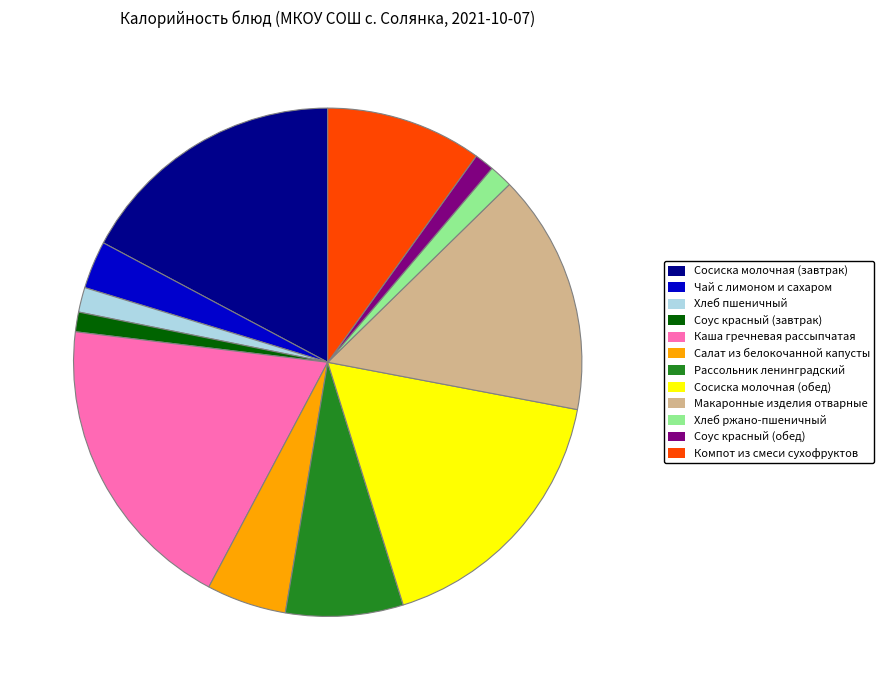

Which slice is the largest?

Каша гречневая рассыпчатая